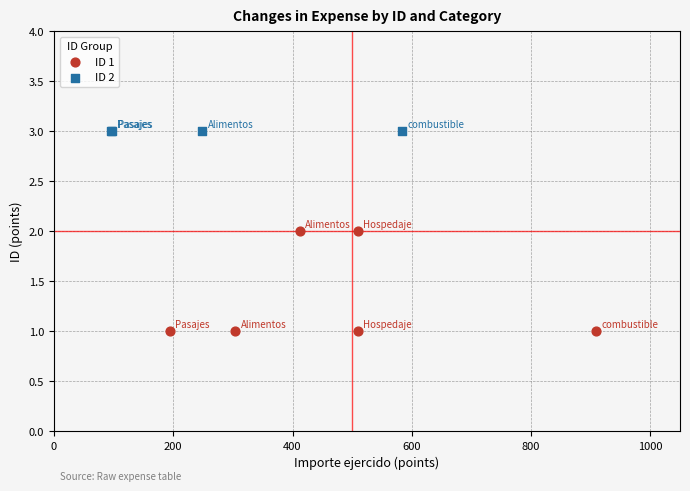

Which series reaches the minimum Y coordinate?

ID 1